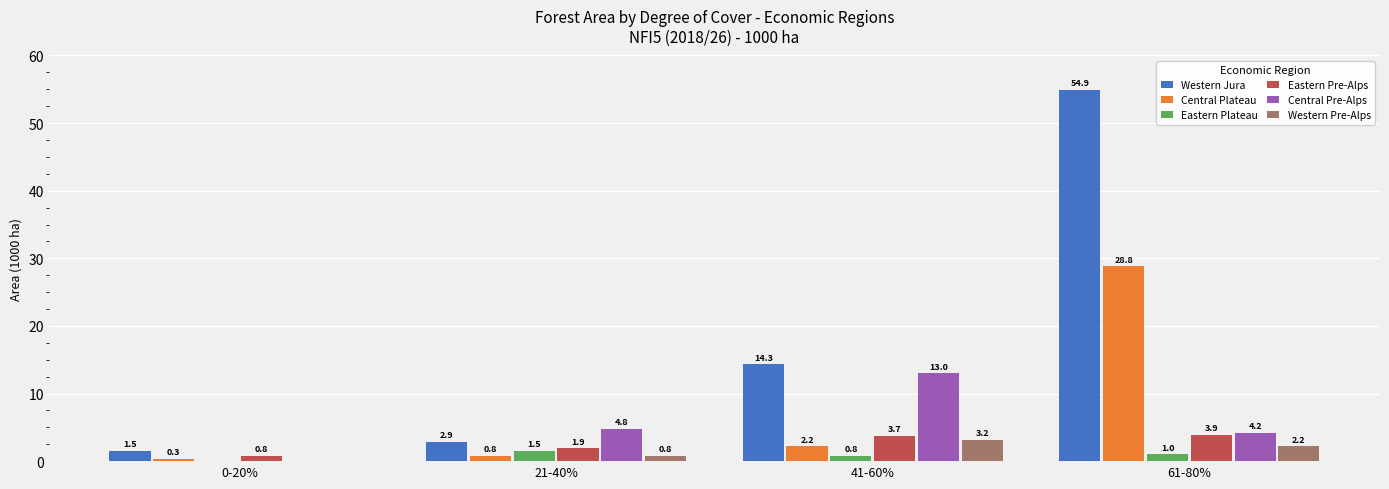

Which series has the largest range (max minus min)?

Western Jura